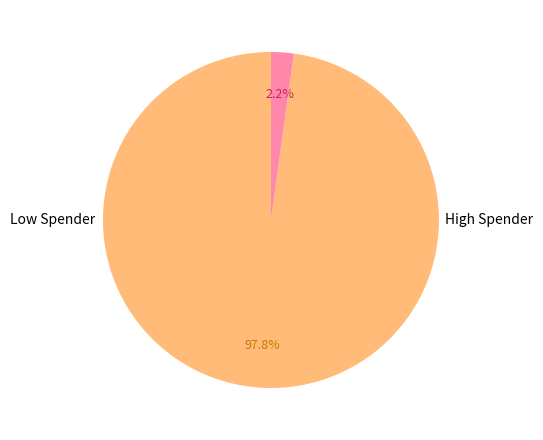

Is there any slice that represents more than half of the pie?

Yes